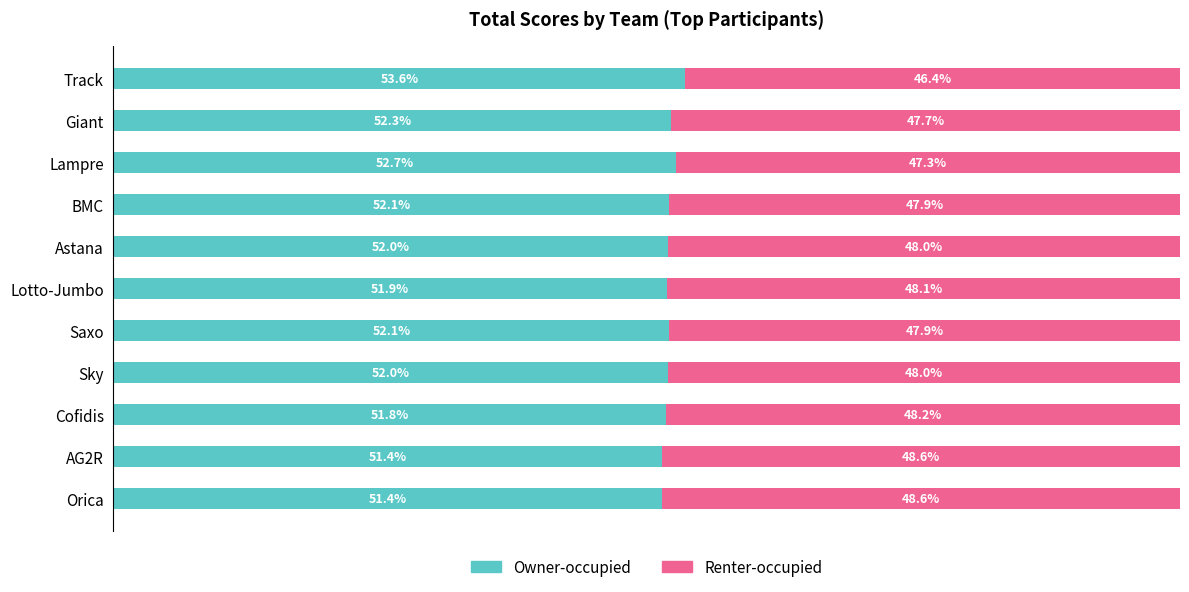

Which category has the highest value in the Owner-occupied series?

Track